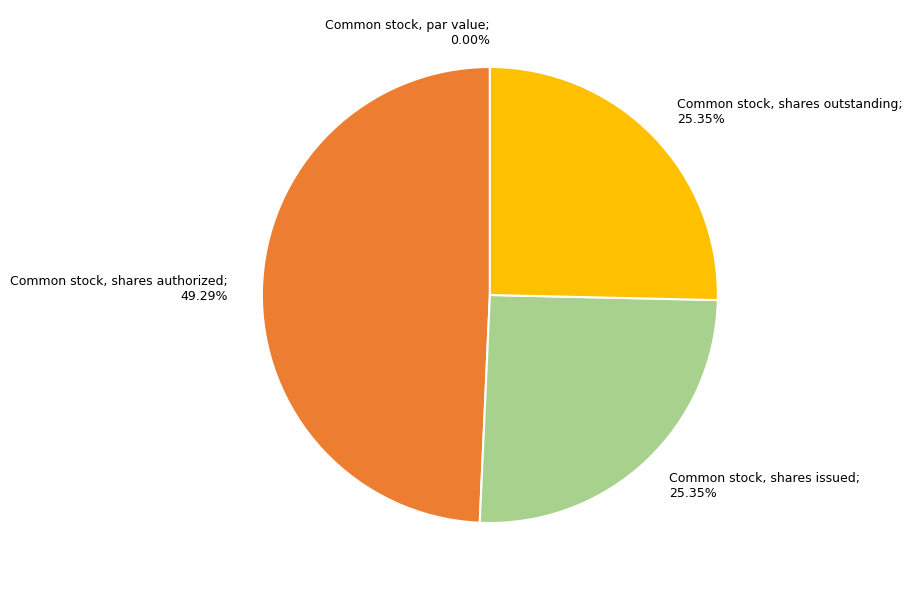

To the nearest percent, what is the combined percentage of Common stock, shares authorized and Common stock, shares issued?

75%